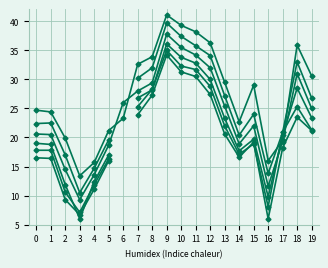

What is the sum of all col_1 values?

547.2